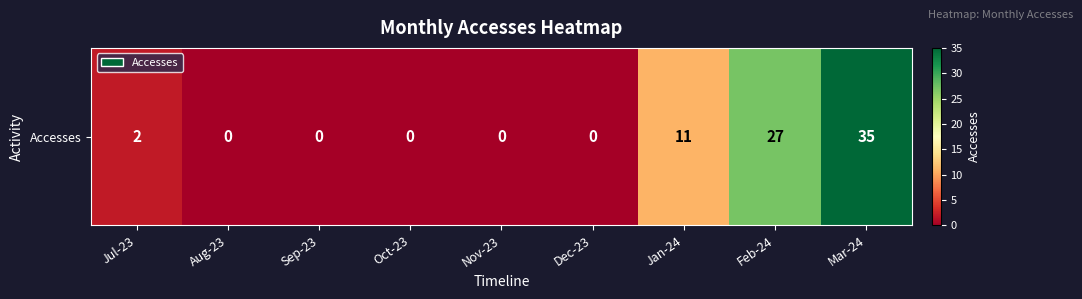

How many values exceed 0?

4